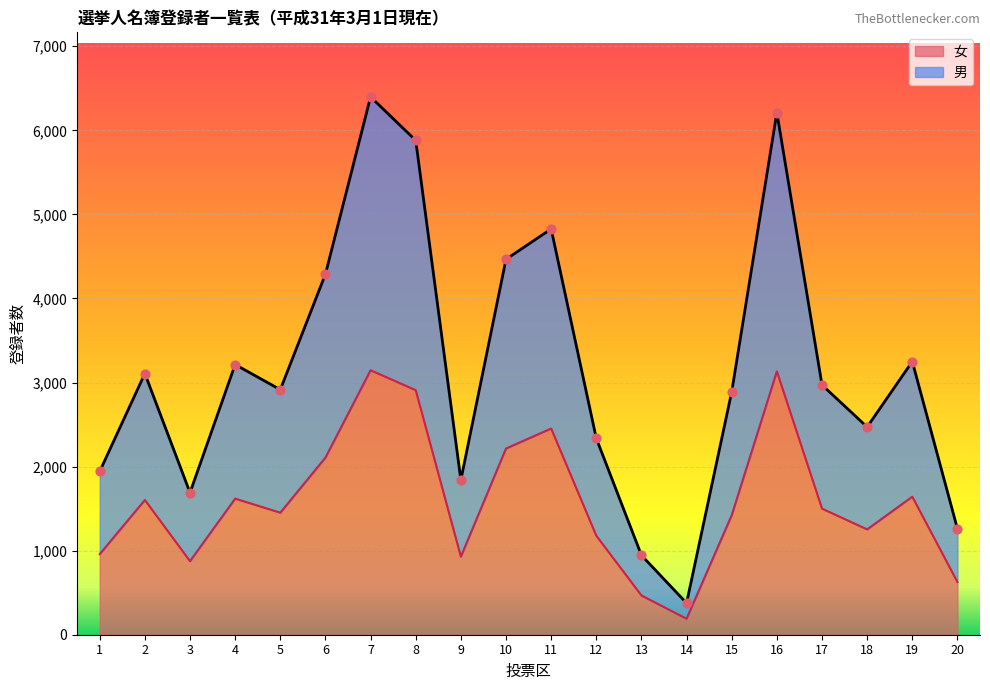

Which series has the largest total across all categories?

男